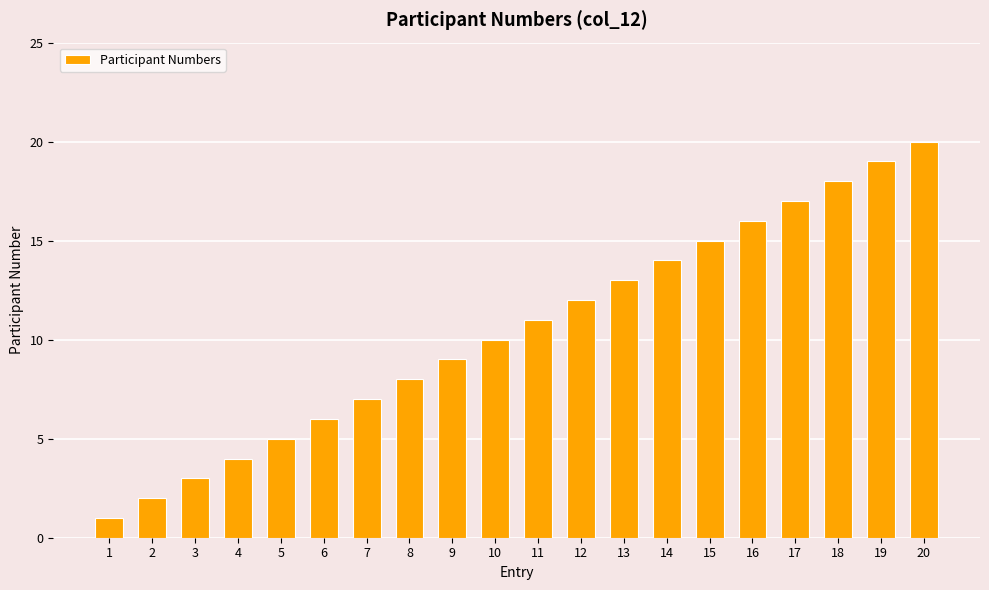

List the labels in order of value, largest first.

20, 19, 18, 17, 16, 15, 14, 13, 12, 11, 10, 9, 8, 7, 6, 5, 4, 3, 2, 1